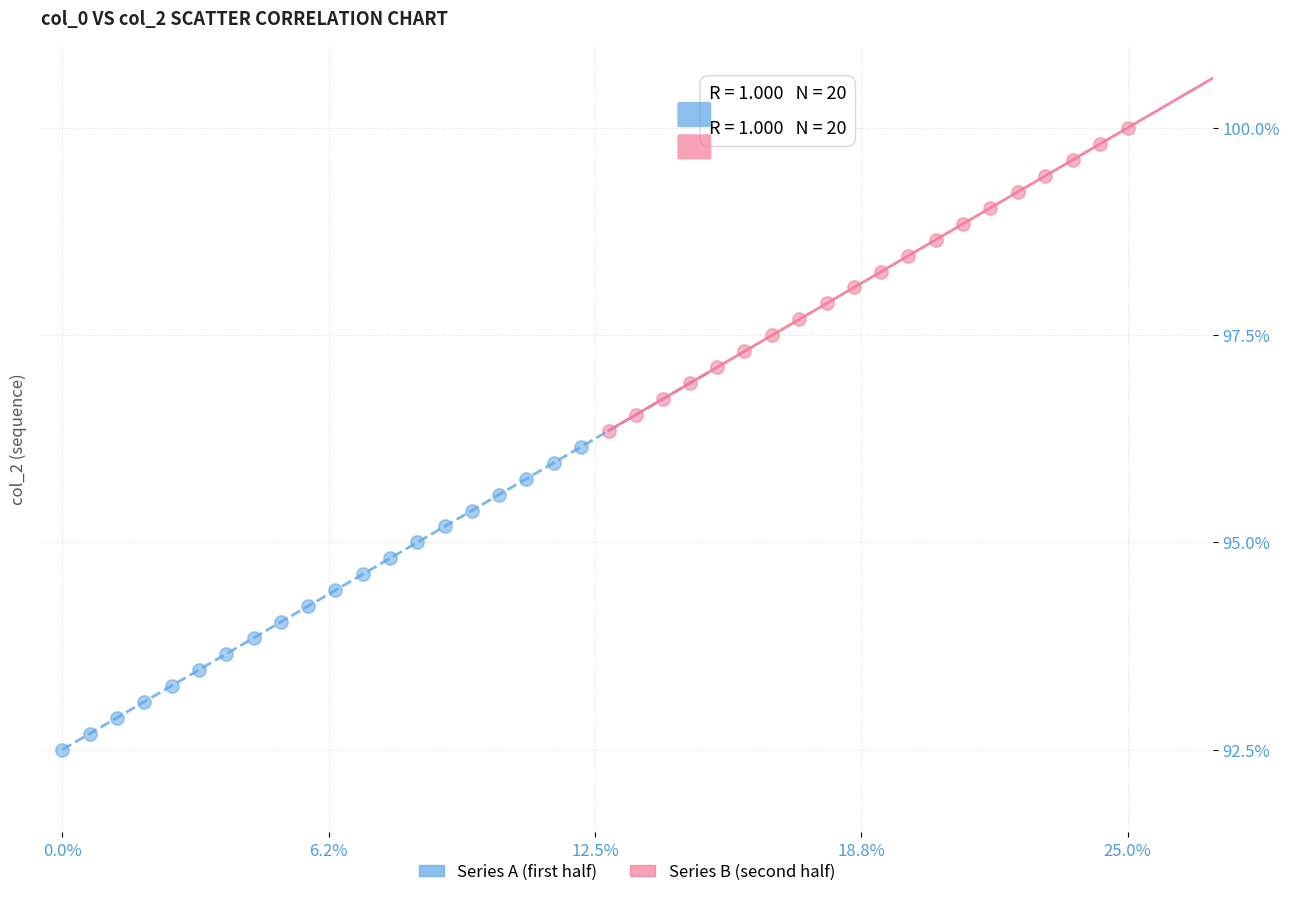

Which series reaches the maximum Y coordinate?

Series B (second half)